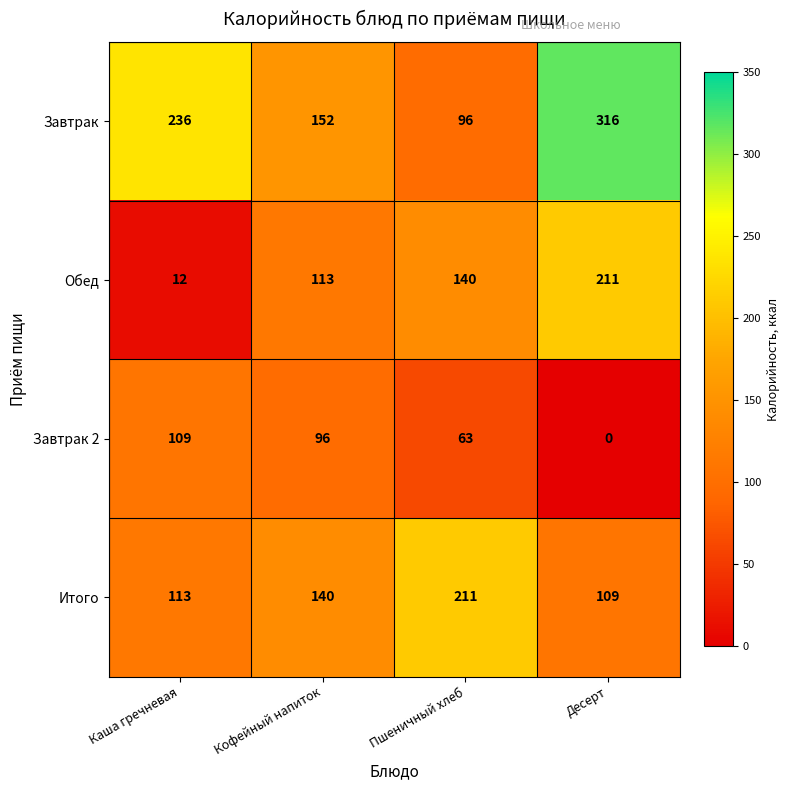

Count the Завтрак values in the range 152 to 316.

3